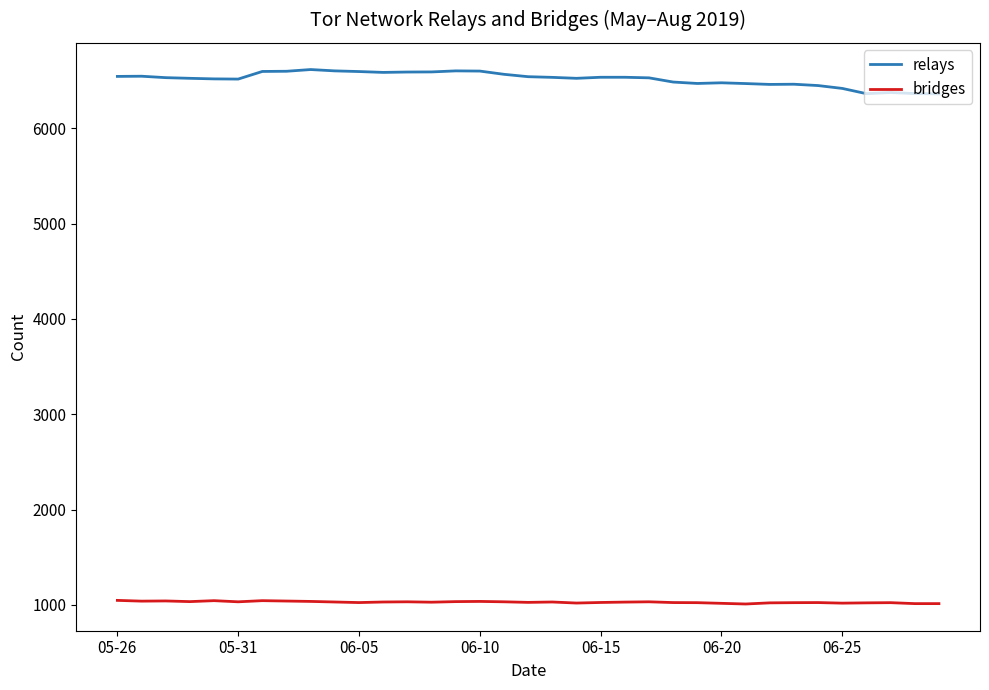

List the series in order of their overall mean, highest first.

relays, bridges